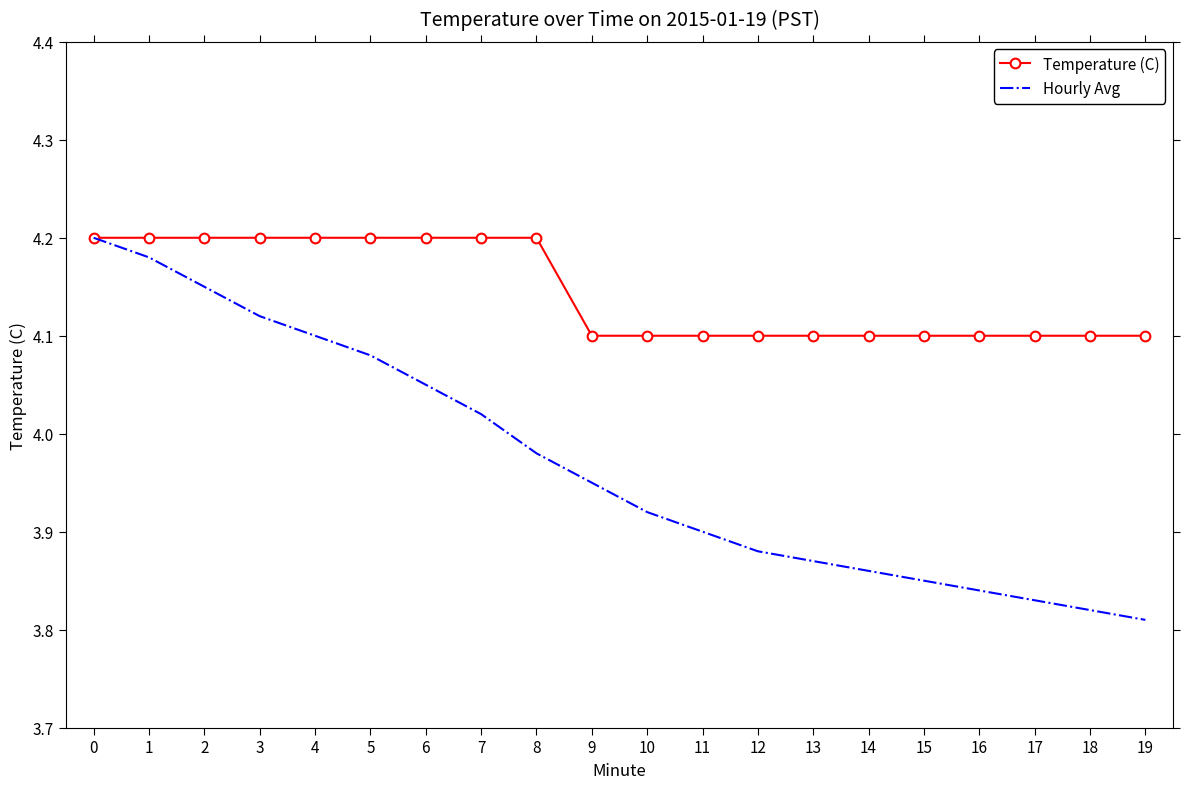

At 5, list the series in order from smallest to largest.

Hourly Avg, Temperature (C)